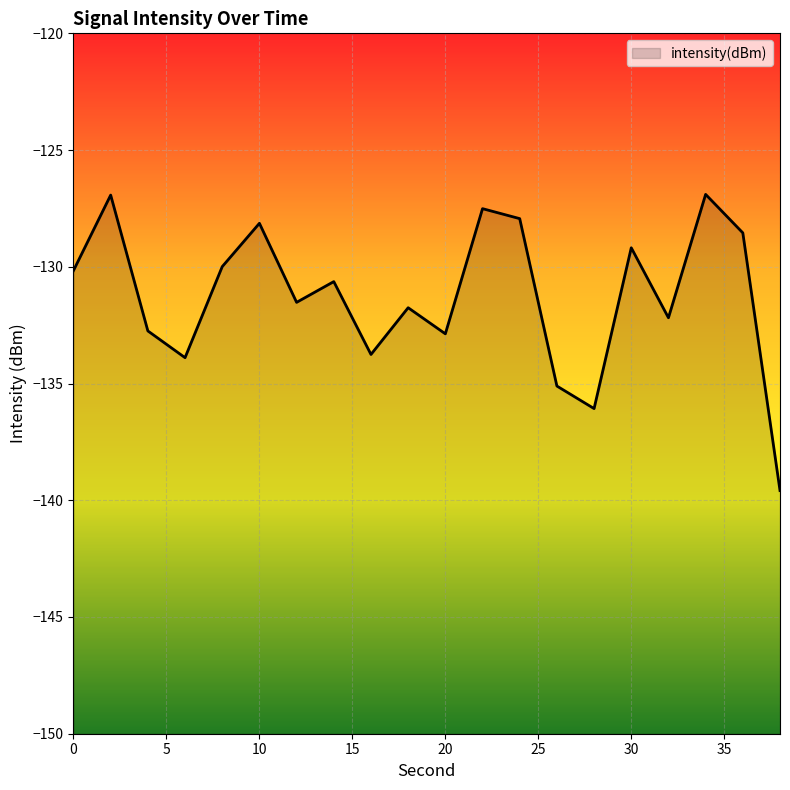

What is the change in value from 24 to 26?

-7.2